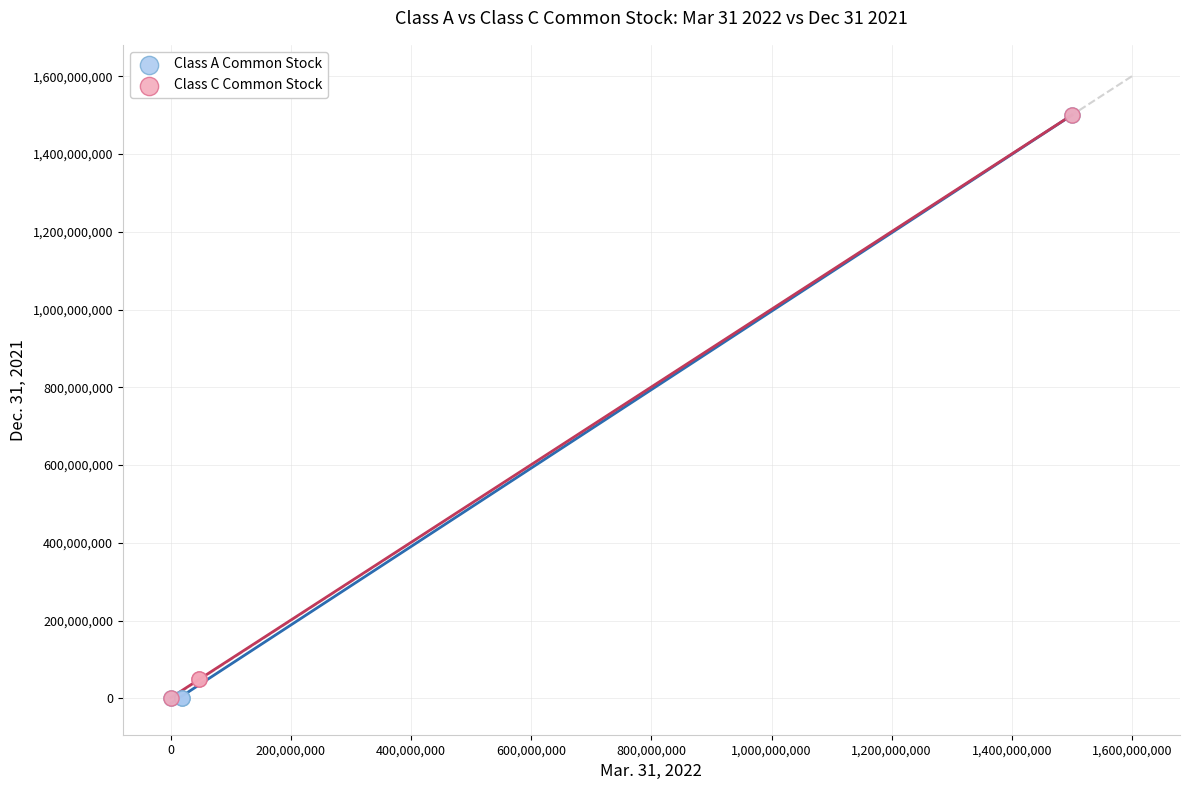

Which series has the widest spread of Y values?

Class A Common Stock